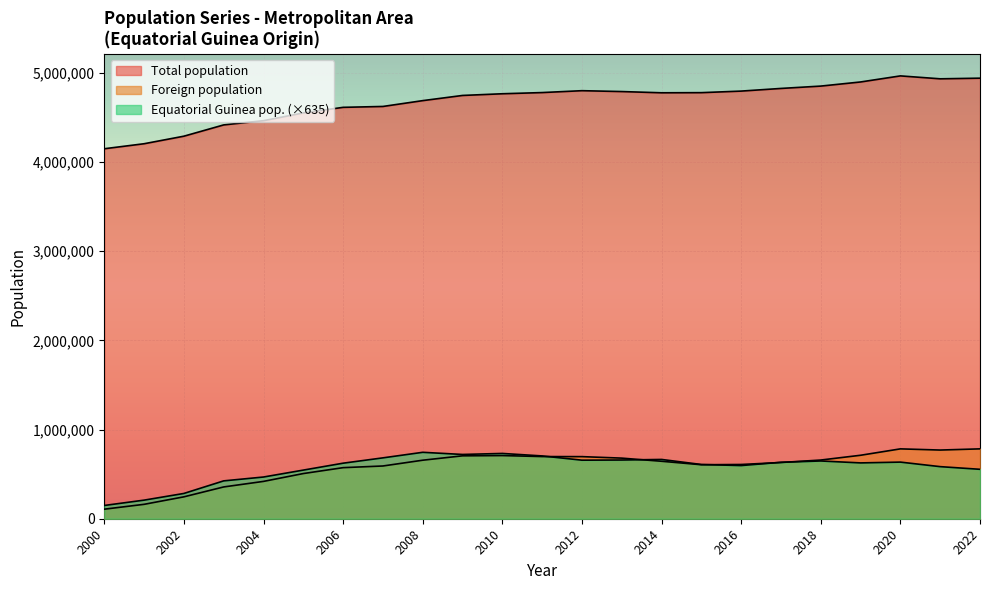

True or false: Total population and Foreign population intersect in this chart.

False